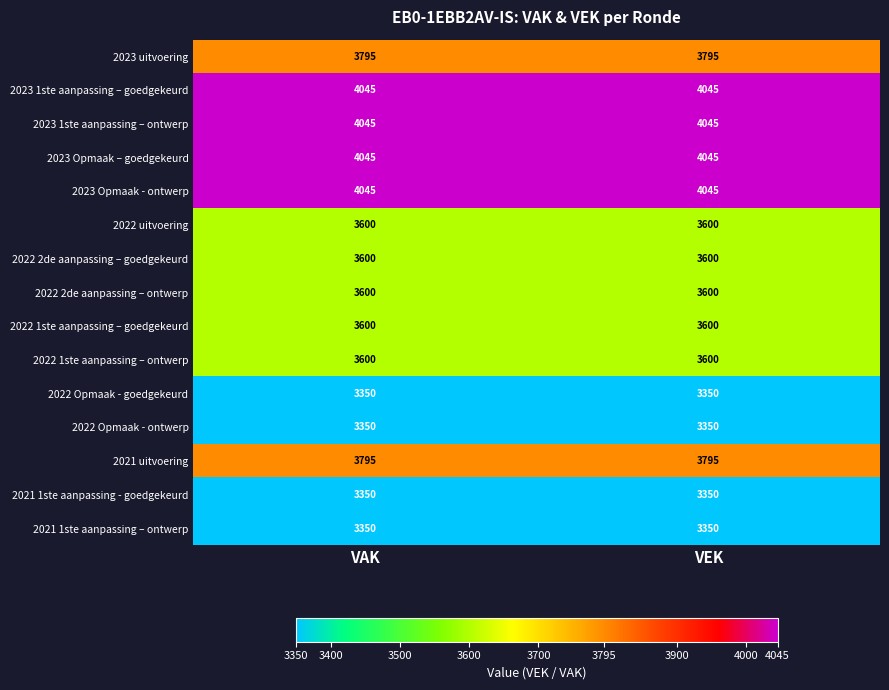

What is the spread (max minus min) of values at VEK?

695